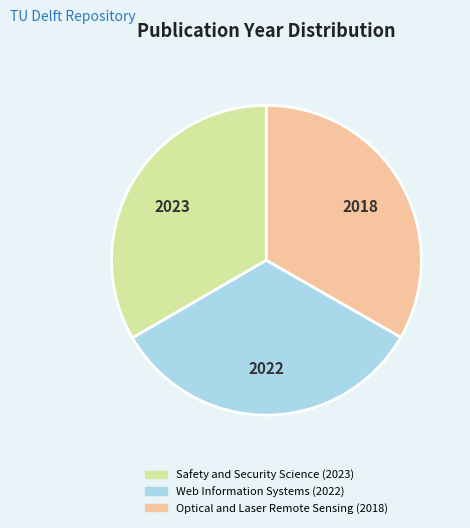

Approximately how many times larger is the value at Optical and Laser Remote Sensing (2018) compared to Safety and Security Science (2023)?

1.0